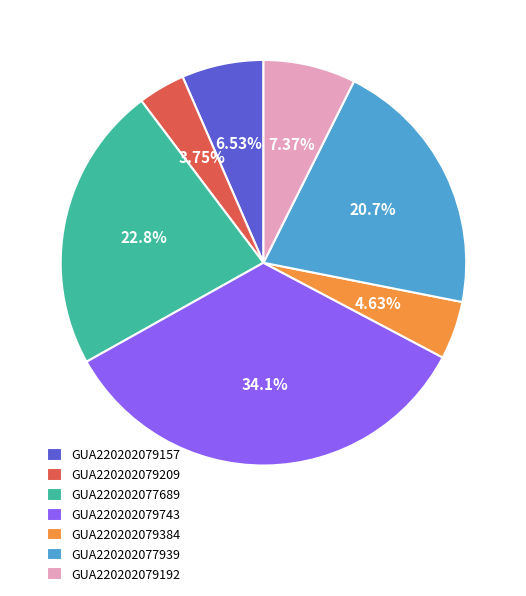

What is the largest slice in the pie chart?

GUA220202079743